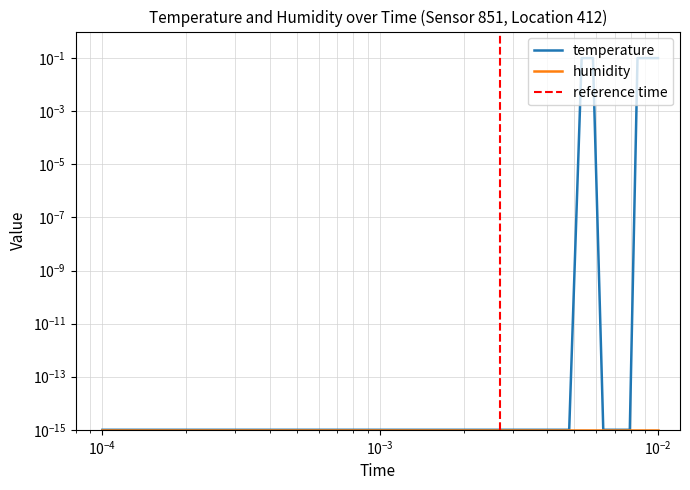

Reading left to right, what are all the values shown in this chart?

0.0	0.0	0.0	0.0	0.0	0.0	0.0	0.0	0.0	0.0	0.1	0.1	0.0	0.0	0.0	0.0	0.1	0.1	0.1	0.1